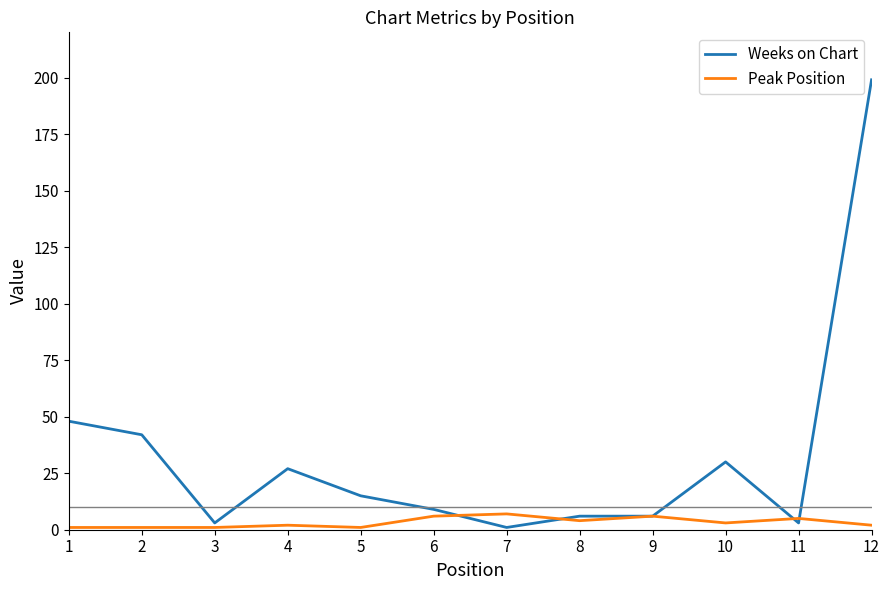

Where do Peak Position and Weeks on Chart first cross each other?

6 and 7